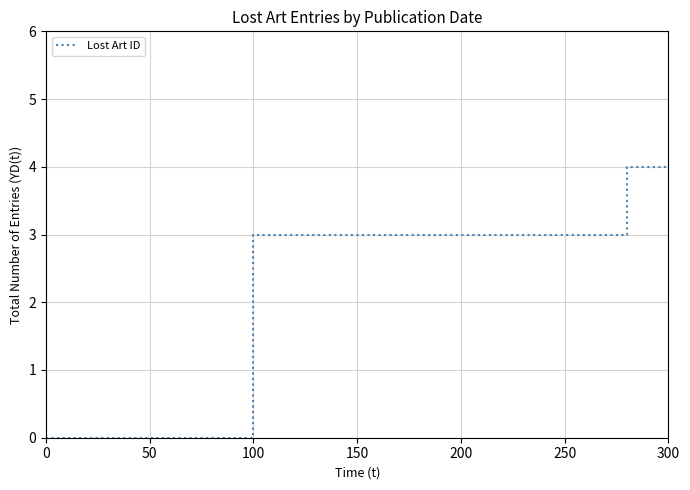

List the labels in order of value, largest first.

200, 250, 100, 150, 0, 50